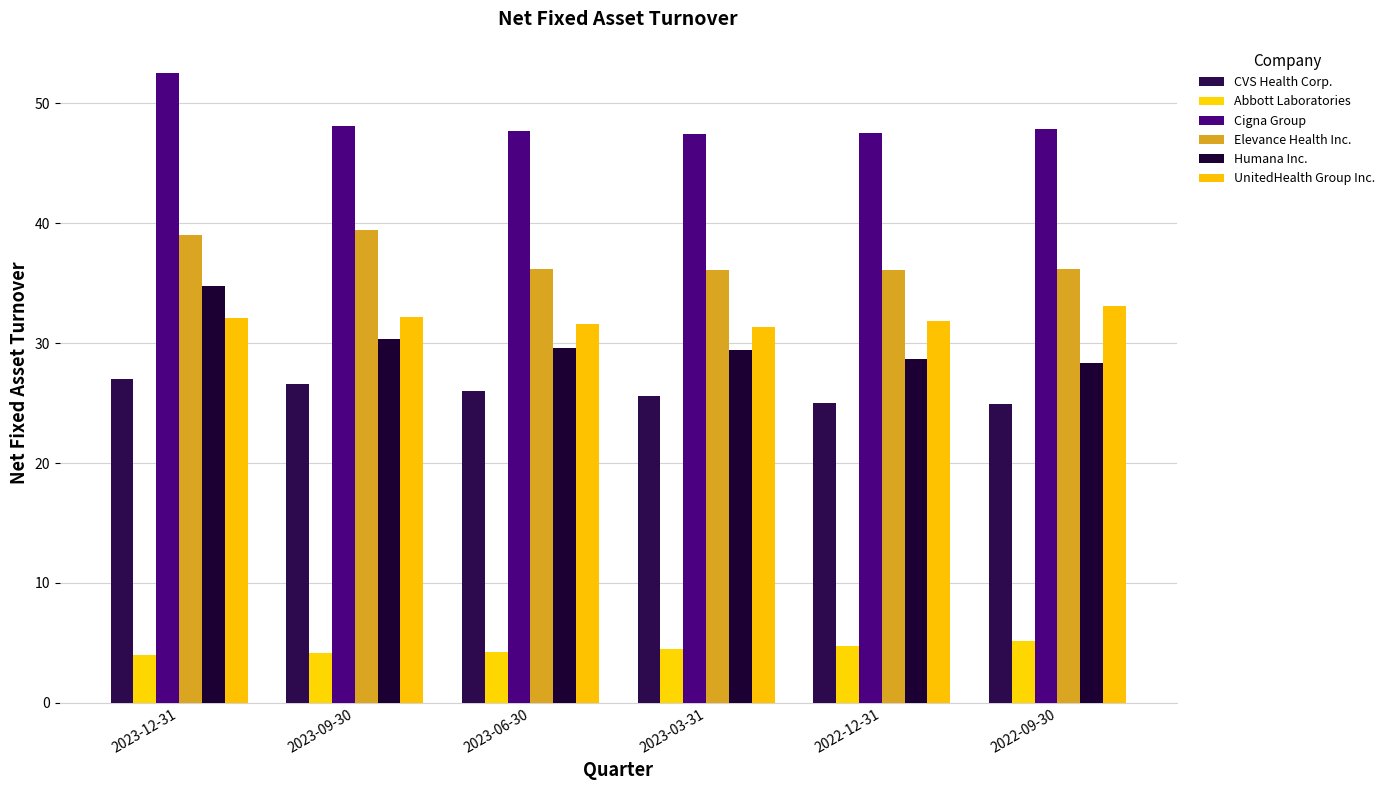

What are all the series names shown in the legend?

CVS Health Corp., Abbott Laboratories, Cigna Group, Elevance Health Inc., Humana Inc., UnitedHealth Group Inc.